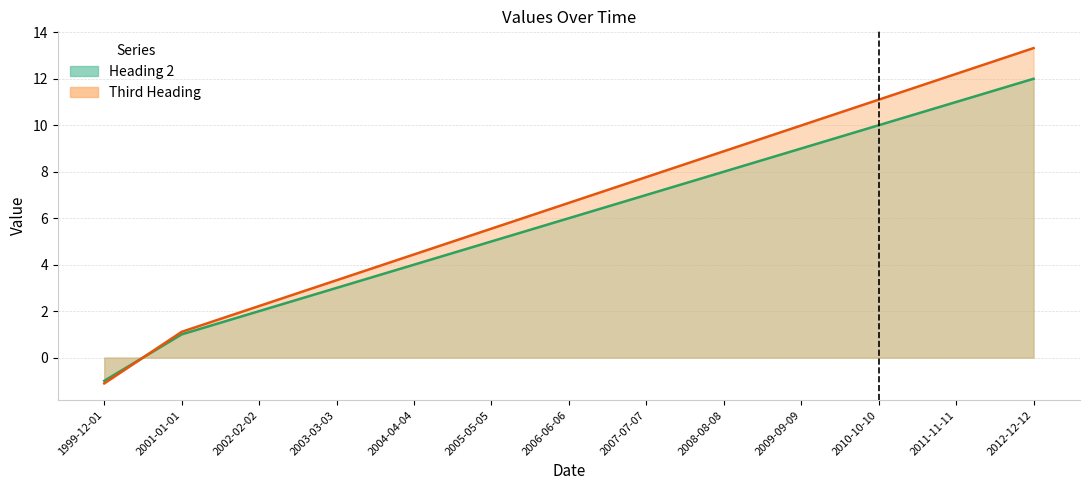

What position from the right is 2012-12-12?

1